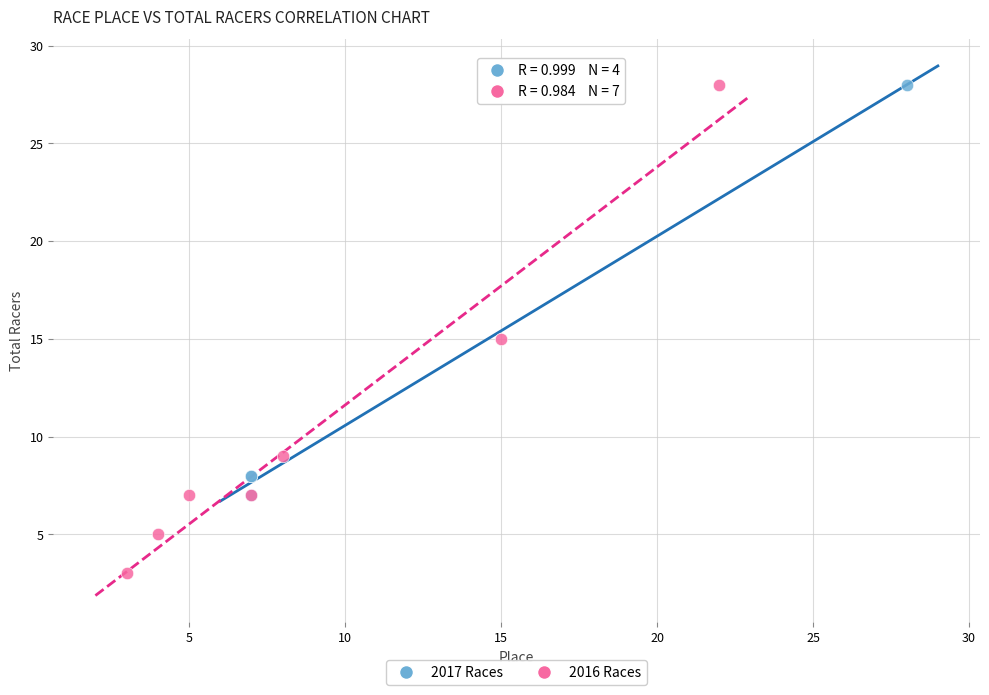

Which series has the largest Y range (max minus min)?

2016 Races